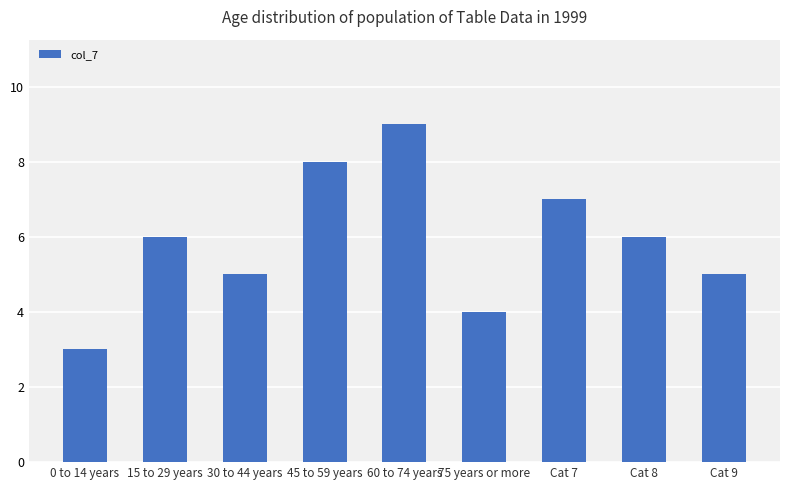

What is the sum of the values at 30 to 44 years and Cat 7?

12